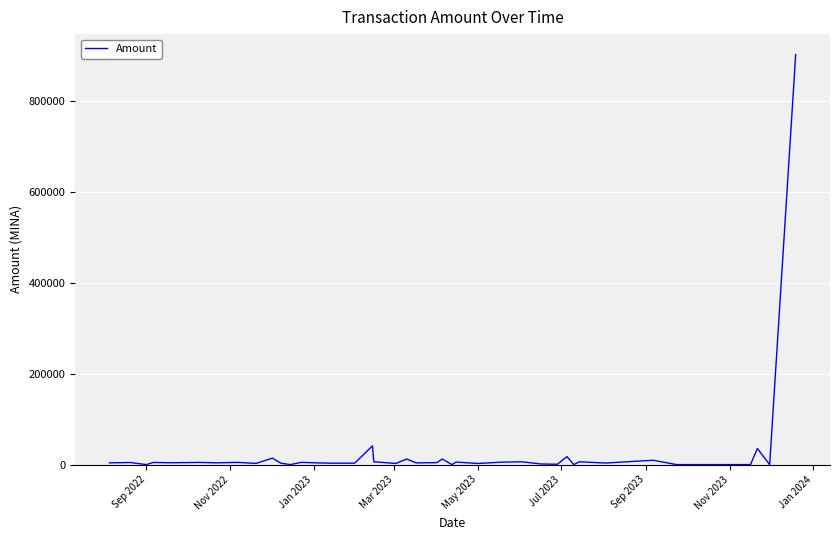

What is the greatest value displayed?

902499.1